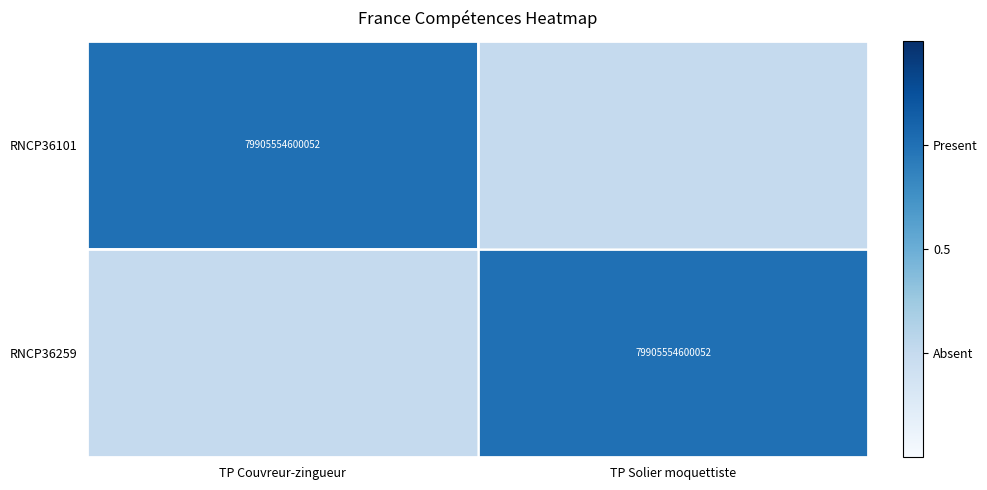

How many distinct data groups are displayed?

2